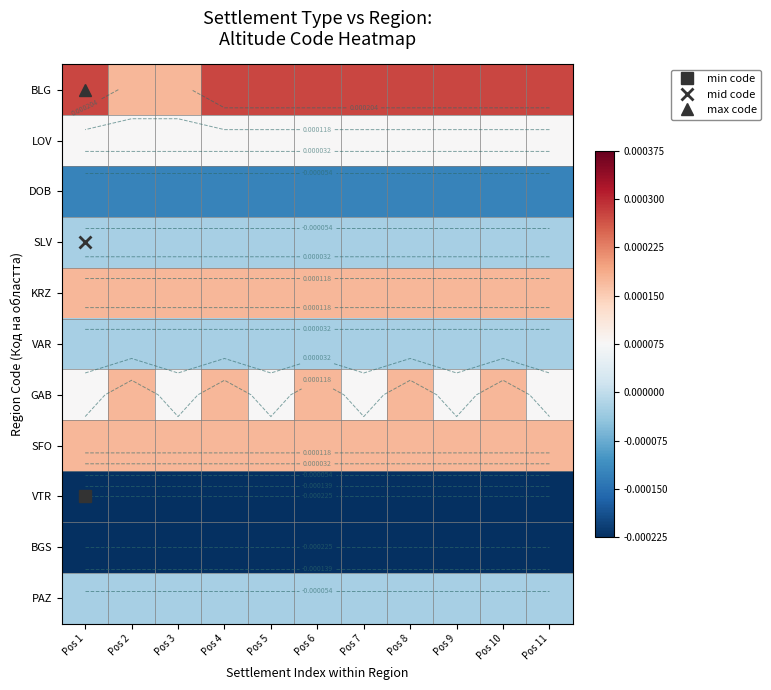

Between Pos 1 and Pos 11, which is larger?

Pos 1